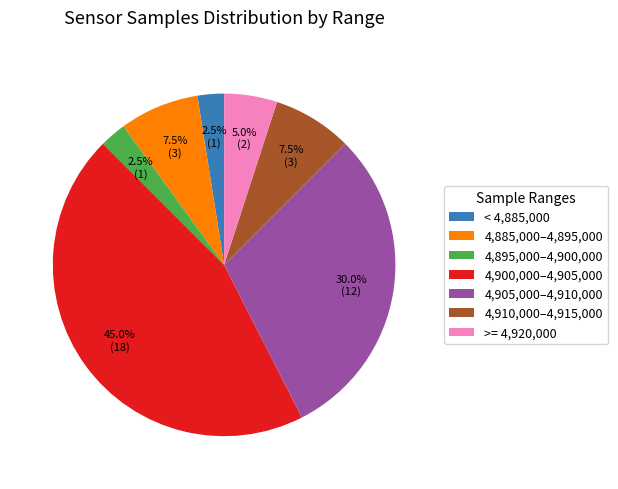

How many segments does this pie chart have?

7